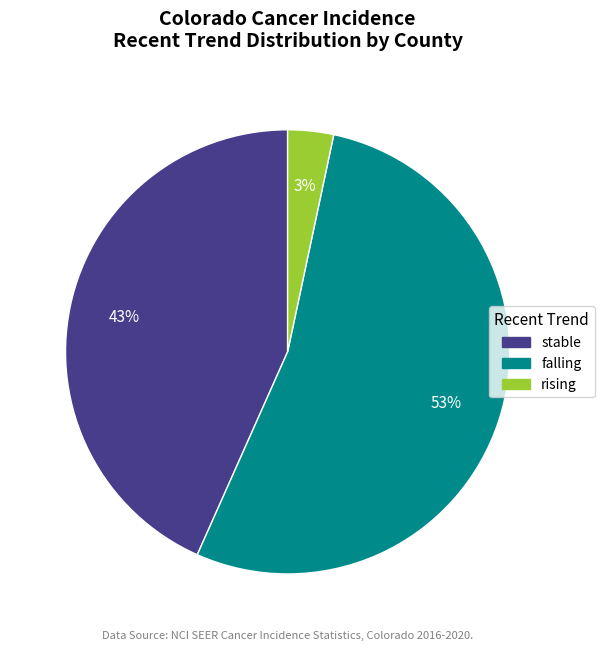

Rank the categories by value from highest to lowest.

falling, stable, rising